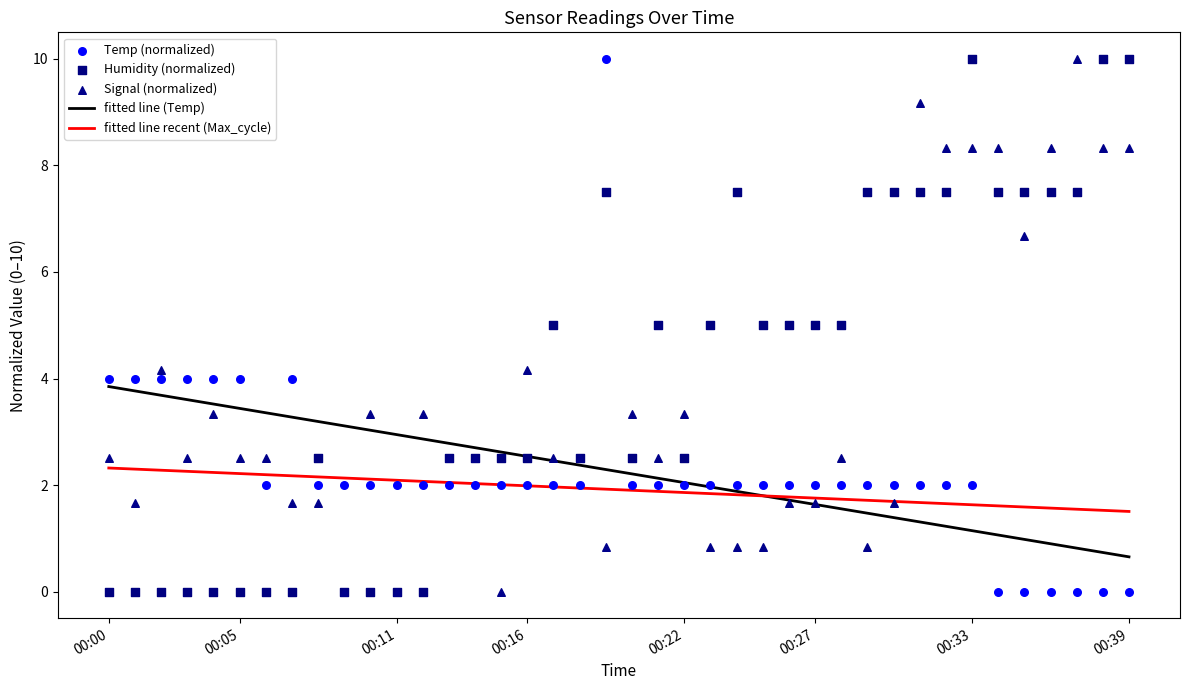

What are all the series names shown in the legend?

fitted line (Temp), fitted line recent (Max_cycle), Temp (normalized), Humidity (normalized), Signal (normalized)